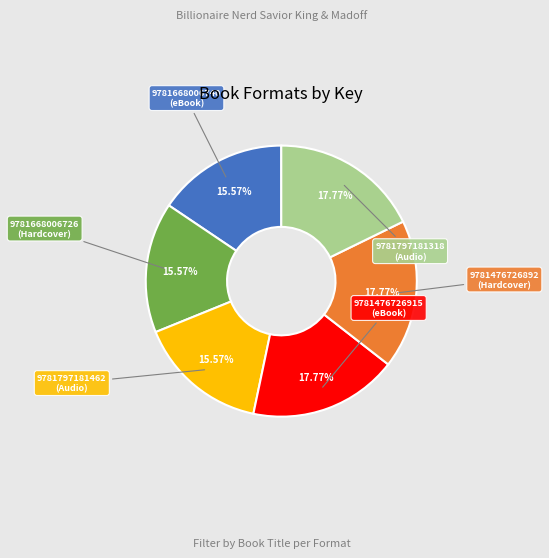

Is there any slice that represents more than half of the pie?

No